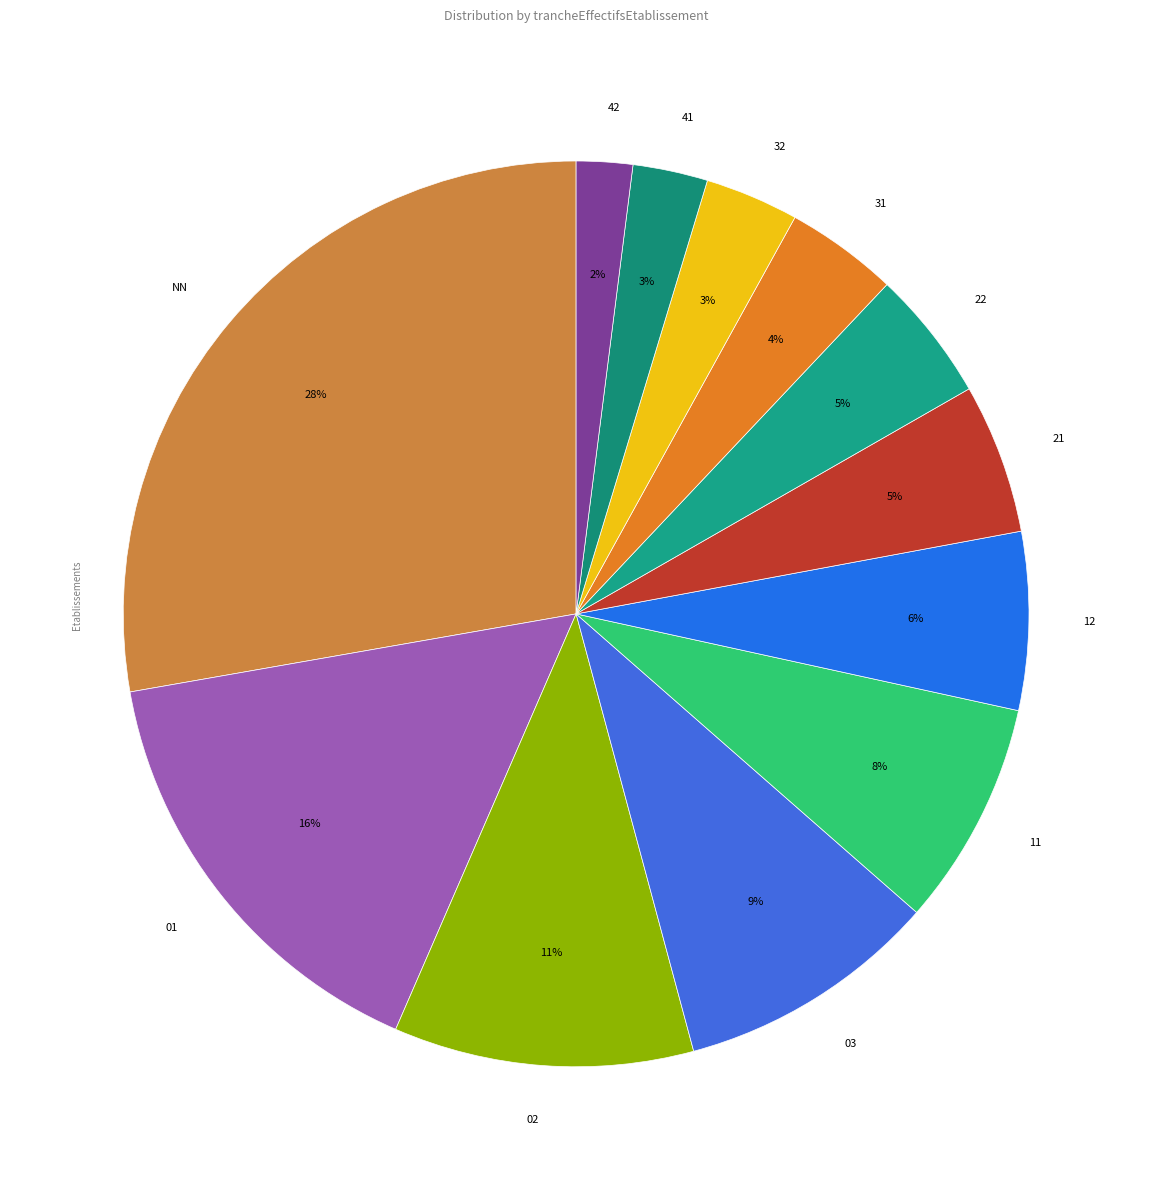

Is 03 the majority of the pie?

No